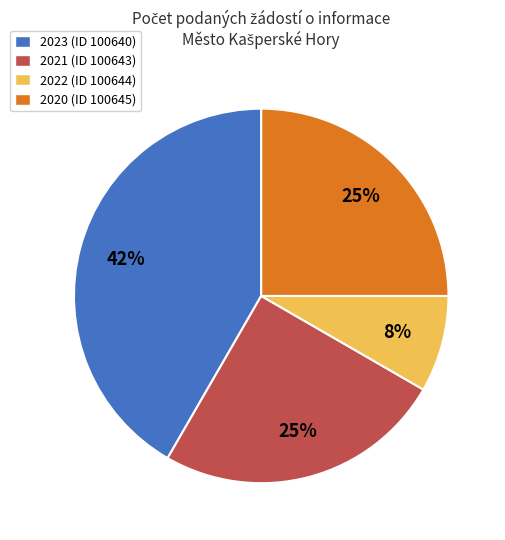

Does 2023 (ID 100640) account for over 50% of the chart?

No